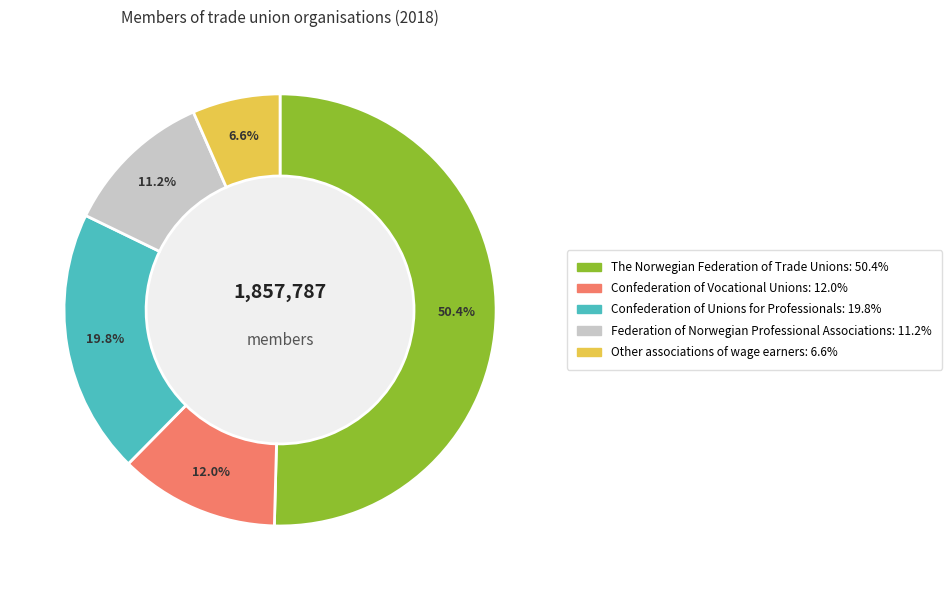

Combined, what portion of the pie is The Norwegian Federation of Trade Unions and Other associations of wage earners?

57.0%